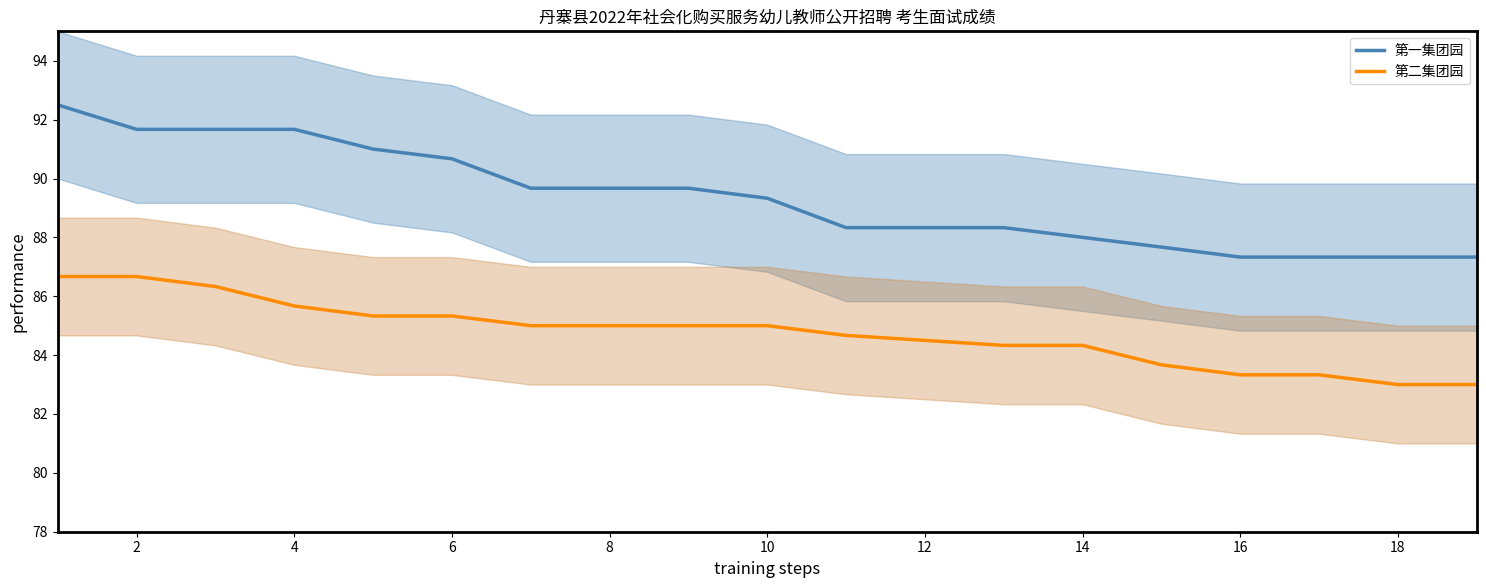

The 第一集团园 series shows 88.3 at 12. True or false?

True